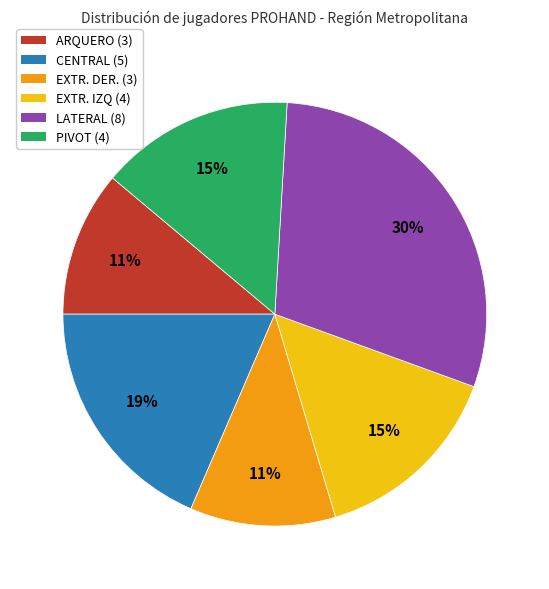

Does LATERAL represent more than half of the total?

No